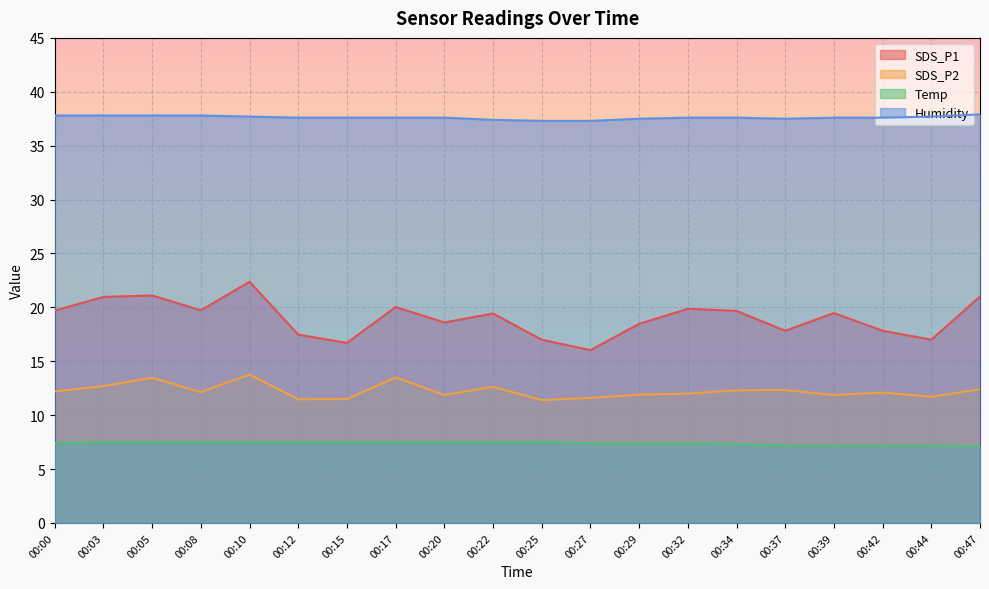

Between 00:25 and 00:32, which series saw the biggest shift?

SDS_P1